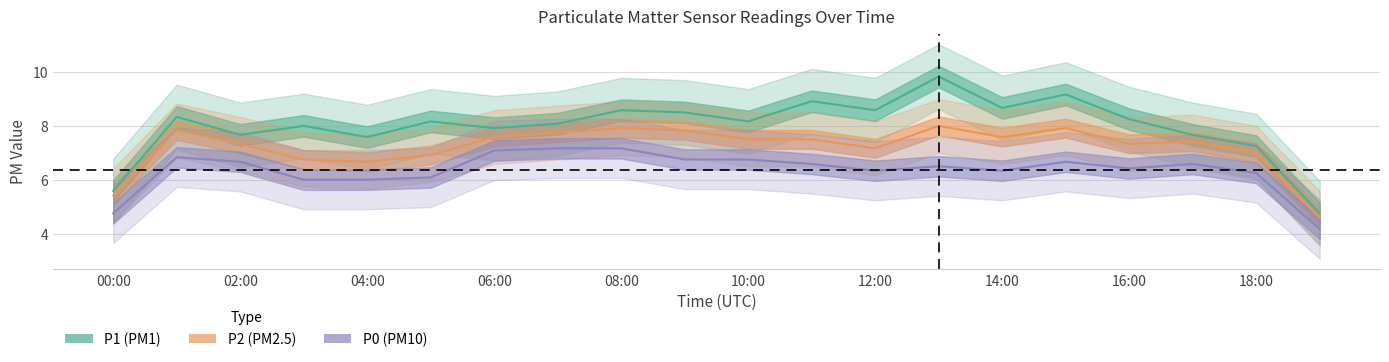

Between 13:00 and 05:00, which is larger?

13:00